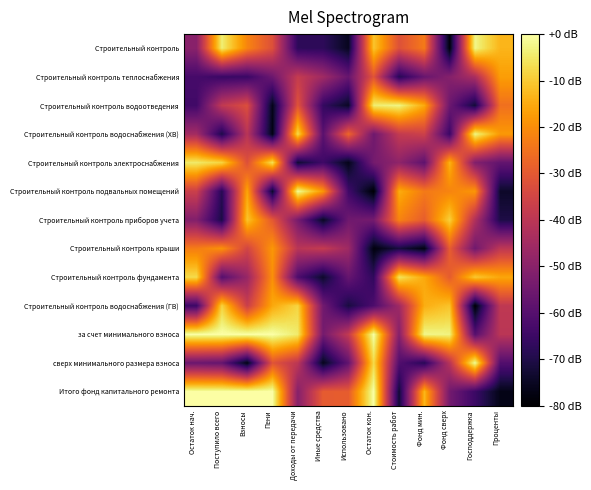

Rank the series at Поступило всего from lowest to highest value.

Строительный контроль приборов учета, Строительный контроль водоснабжения (ХВ), Строительный контроль подвальных помещений, Строительный контроль теплоснабжения, Строительный контроль фундамента, сверх минимального размера взноса, Строительный контроль водоотведения, Строительный контроль крыши, Строительный контроль водоснабжения (ГВ), Строительный контроль электроснабжения, Строительный контроль, за счет минимального взноса, Итого фонд капитального ремонта